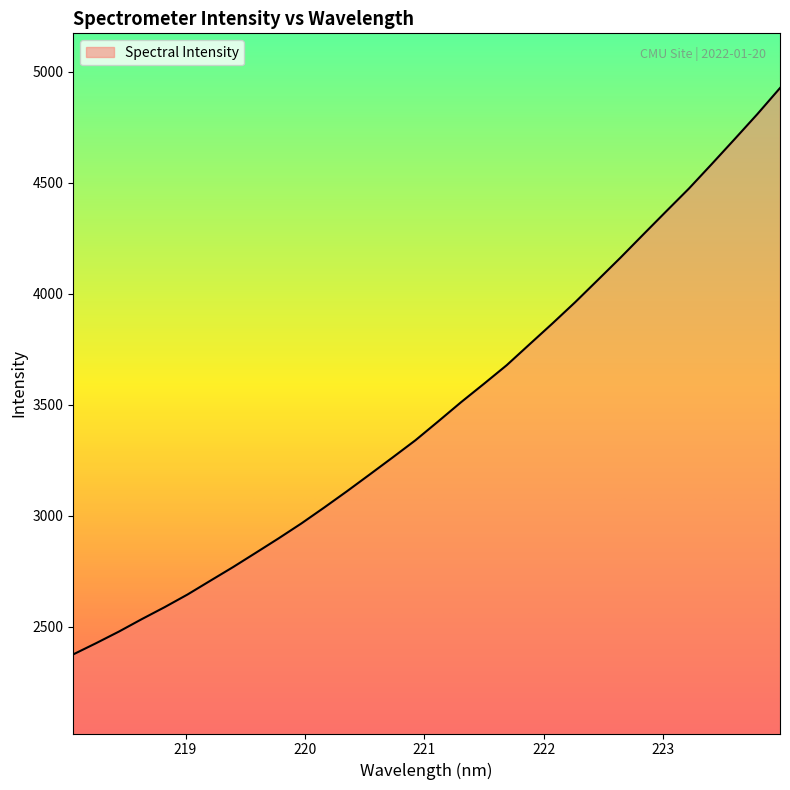

What is the maximum value shown in the chart?

4925.8